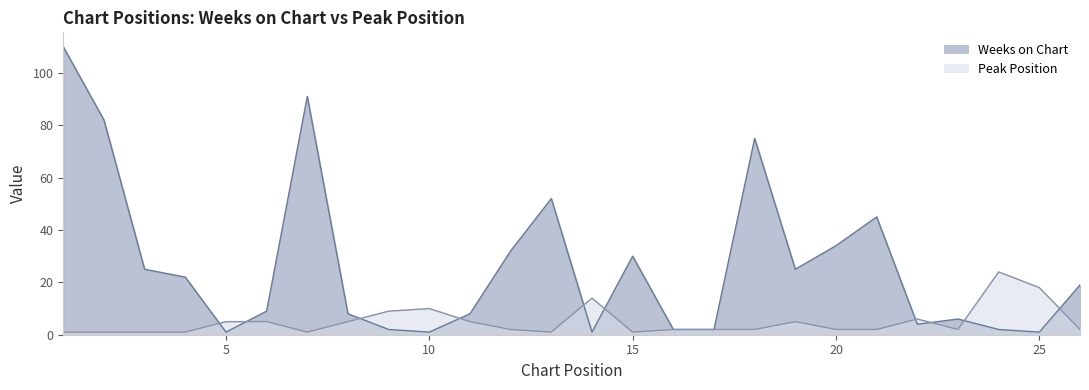

Reading left to right, what are all the values shown in this chart?

Weeks on Chart: 110	82	25	22	1	9	91	8	2	1	8	32	52	1	30	2	2	75	25	34	45	4	6	2	1	19
Peak Position: 1	1	1	1	5	5	1	5	9	10	5	2	1	14	1	2	2	2	5	2	2	6	2	24	18	2